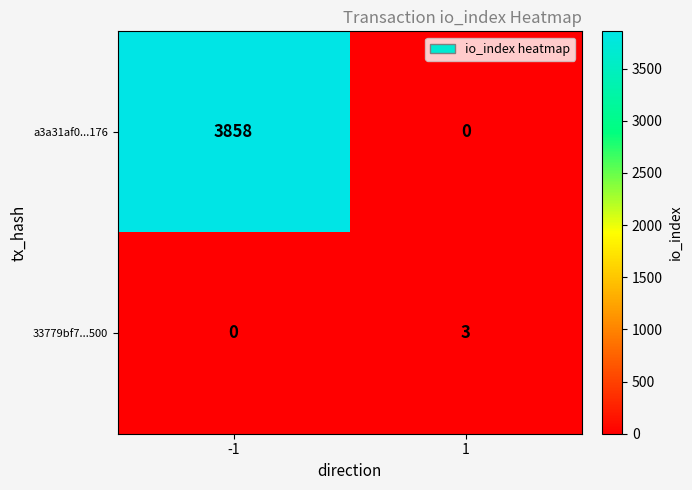

What is the spread (max minus min) of values at -1?

3858